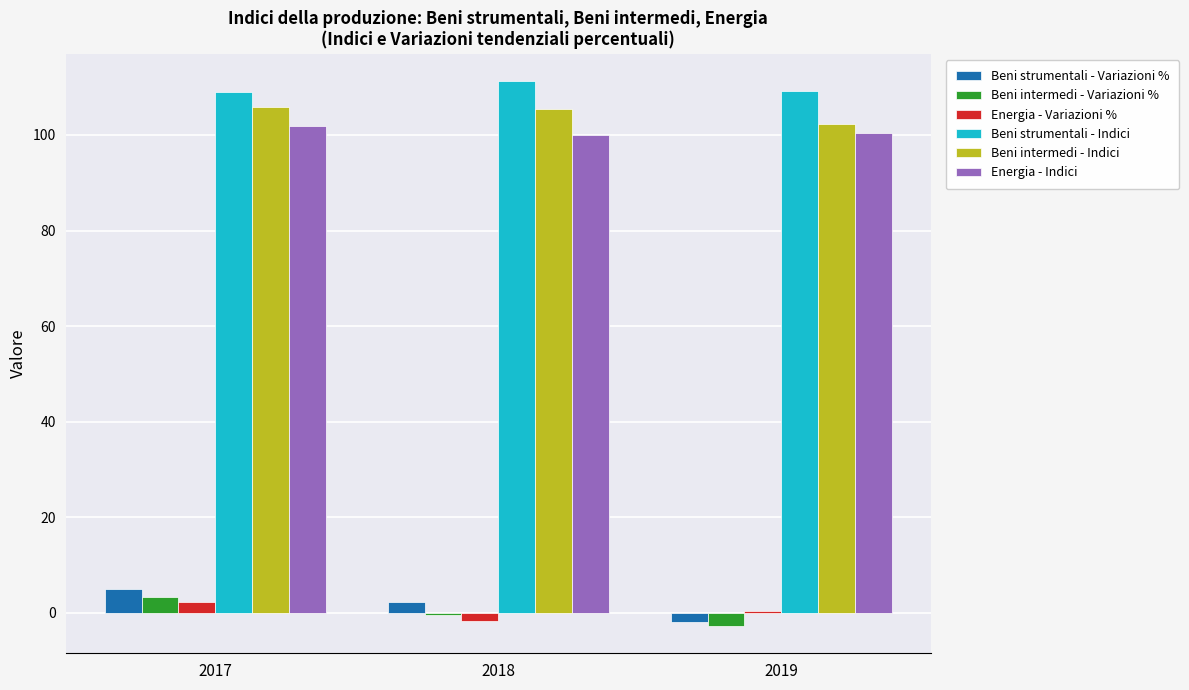

What are all the series names shown in the legend?

Beni strumentali - Variazioni %, Beni intermedi - Variazioni %, Energia - Variazioni %, Beni strumentali - Indici, Beni intermedi - Indici, Energia - Indici